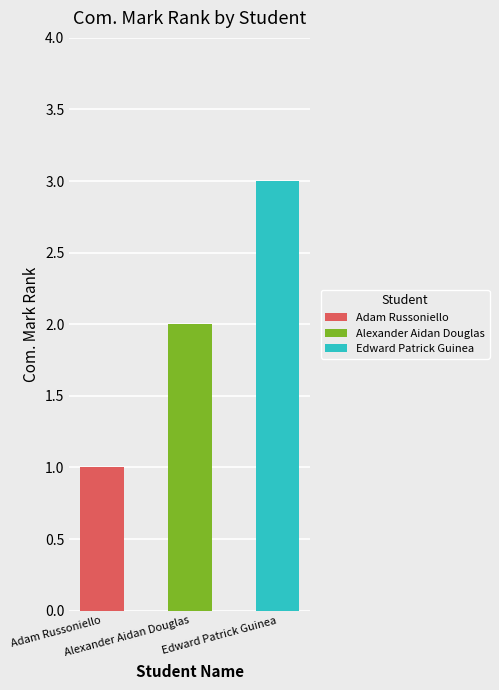

What is the difference between the second highest and minimum values?

1